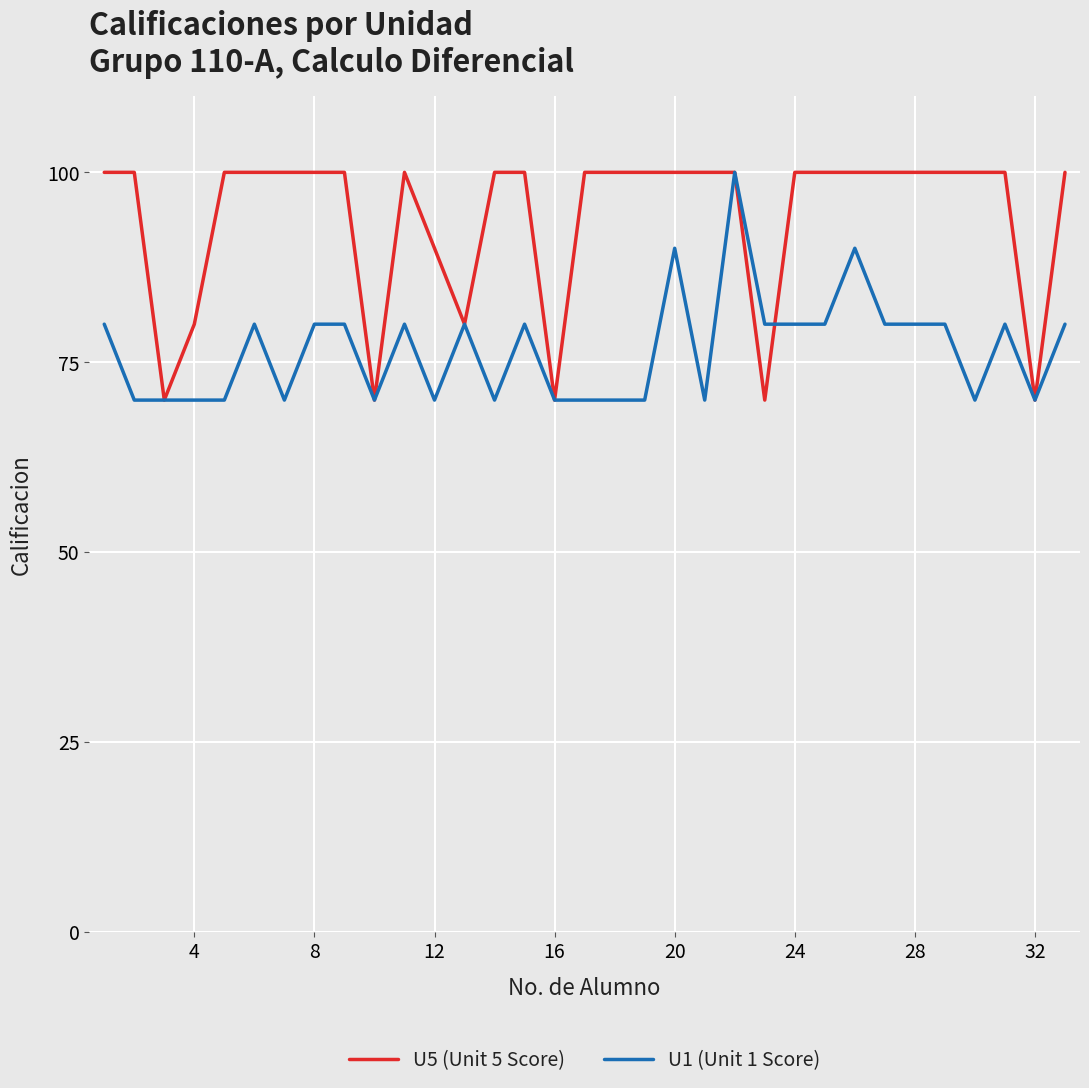

What is the maximum value for U5 (Unit 5 Score)?

100